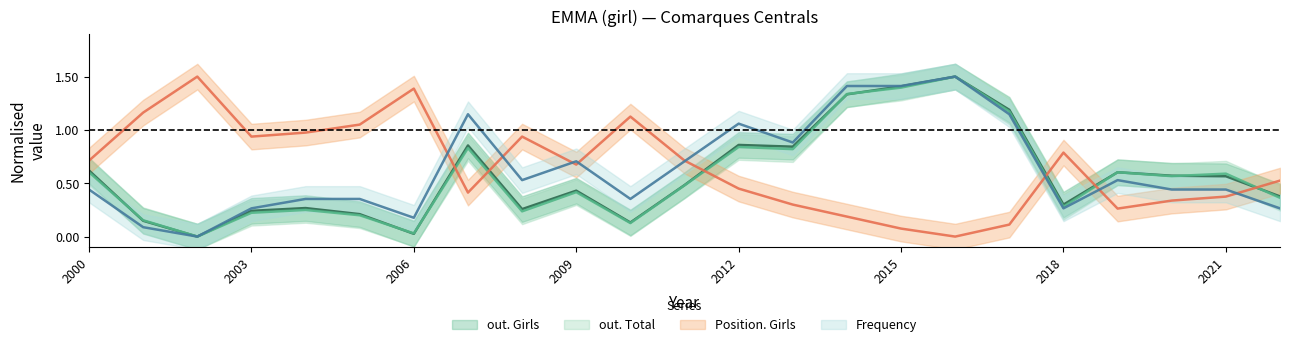

Between which two adjacent categories do Position. Girls and out. Total first intersect?

2006 and 2007